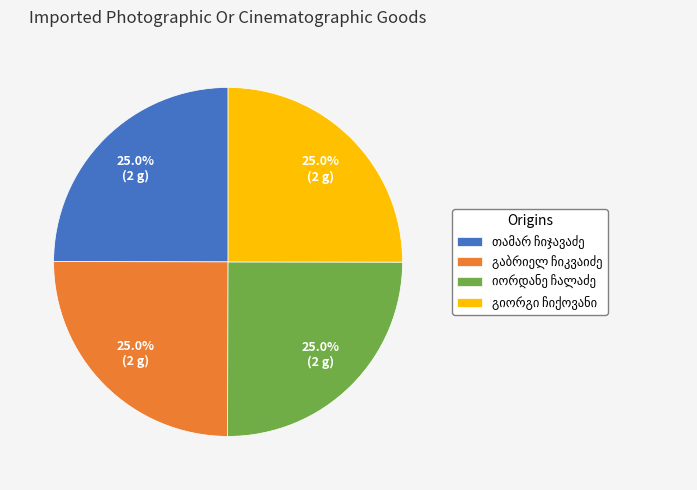

Does any single category account for the majority?

No